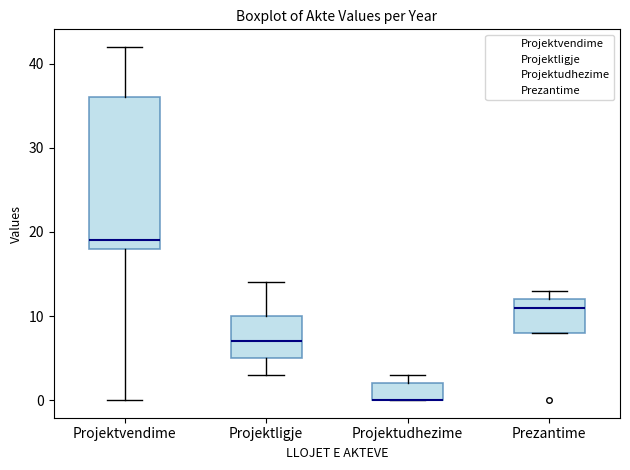

Which box is the tallest, from its lower edge to its upper edge?

Projektvendime